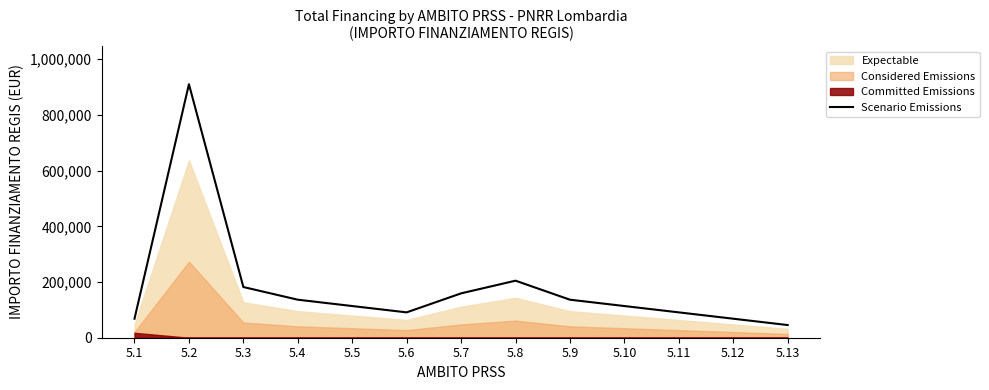

How many interior local peaks (higher than both neighbors) does the data have?

2